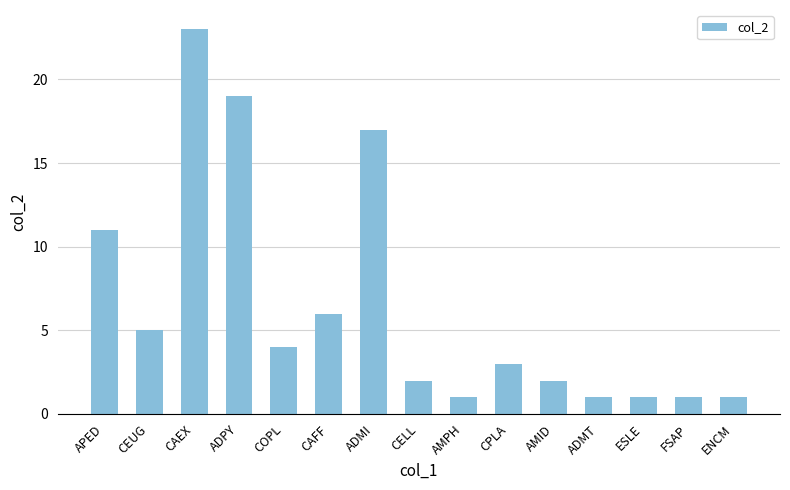

What is the label of the 8th bar from the right?

CELL